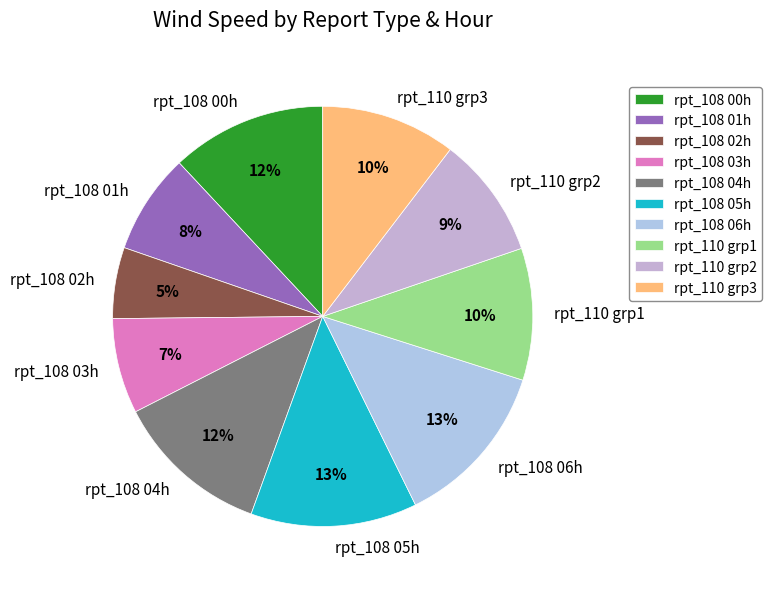

The rpt_108 00h slice represents 12% of the pie. True or false?

True